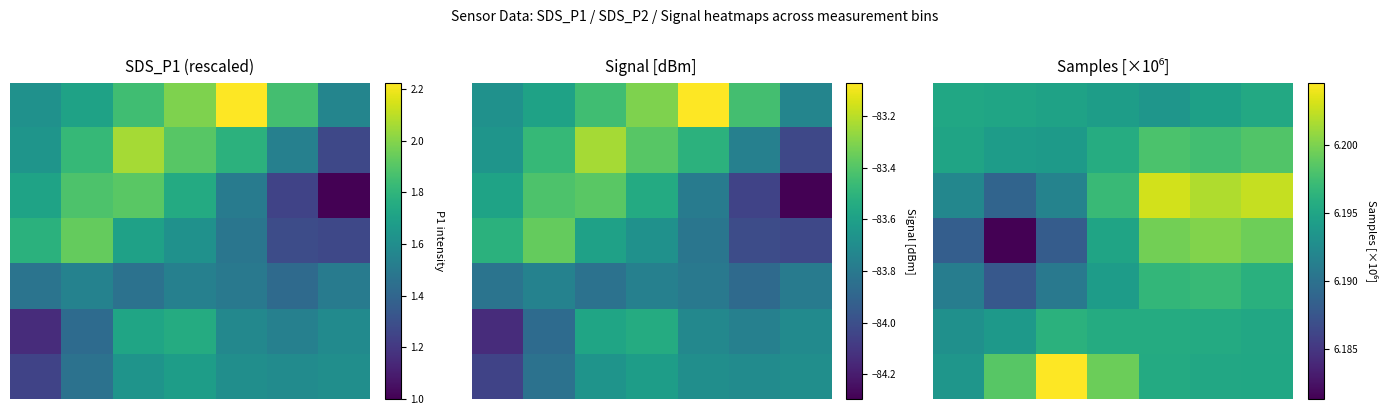

At which category is the sum across all series the highest?

6